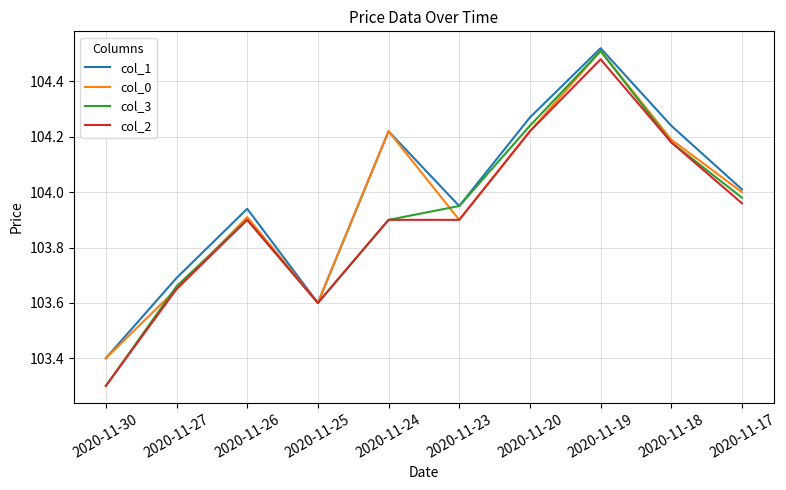

True or false: col_3 has more than 0 interior local peaks.

True